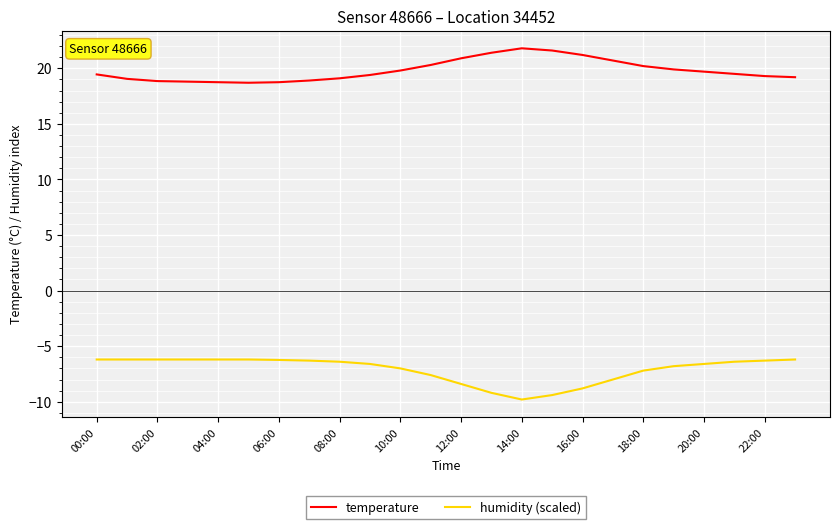

True or false: humidity (scaled) and temperature intersect in this chart.

False